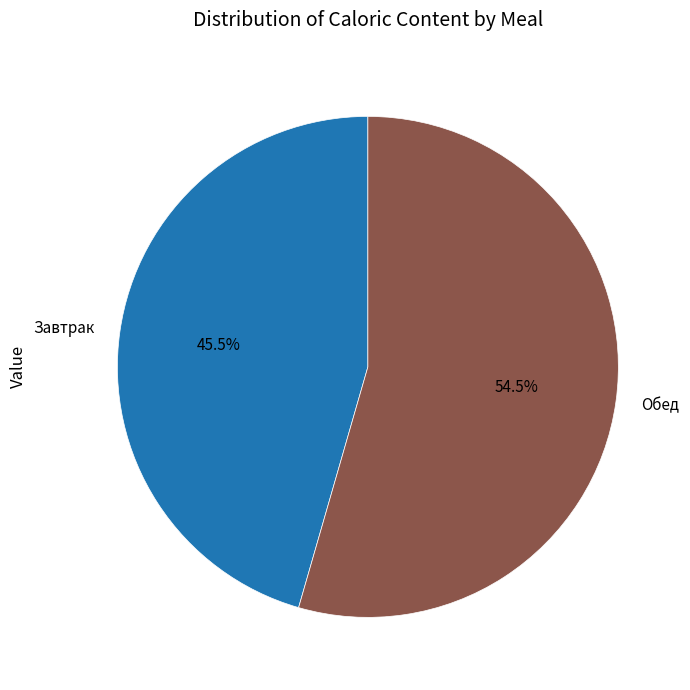

How many slices are in this pie chart?

2